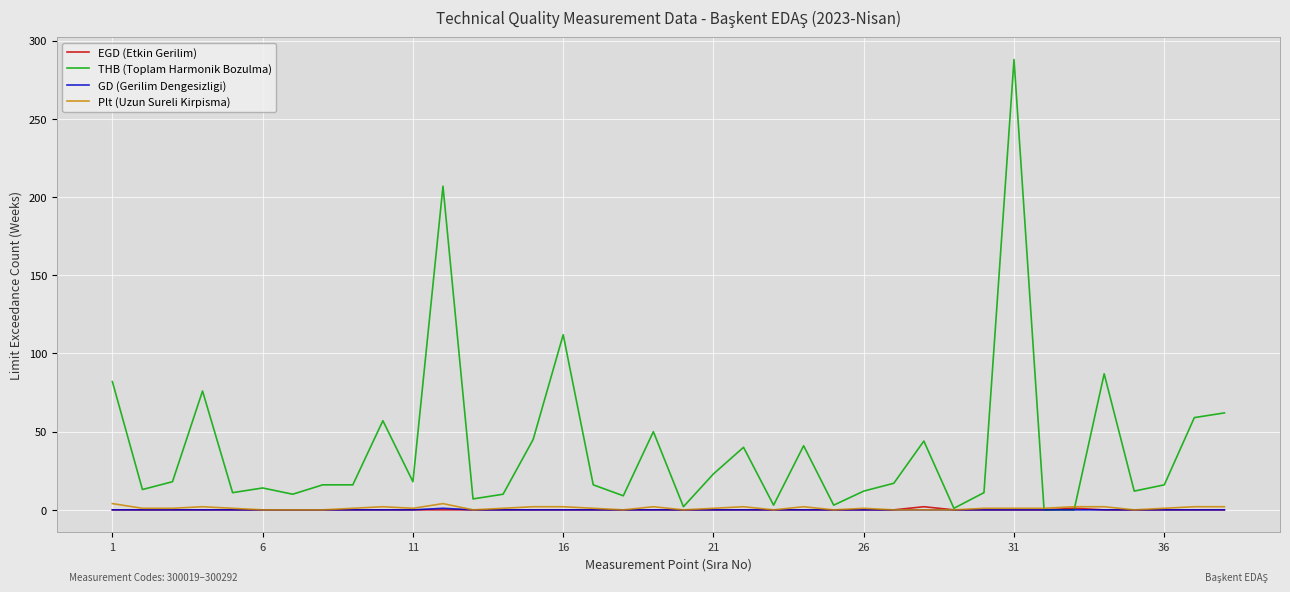

Which series has the largest range (max minus min)?

THB (Toplam Harmonik Bozulma)